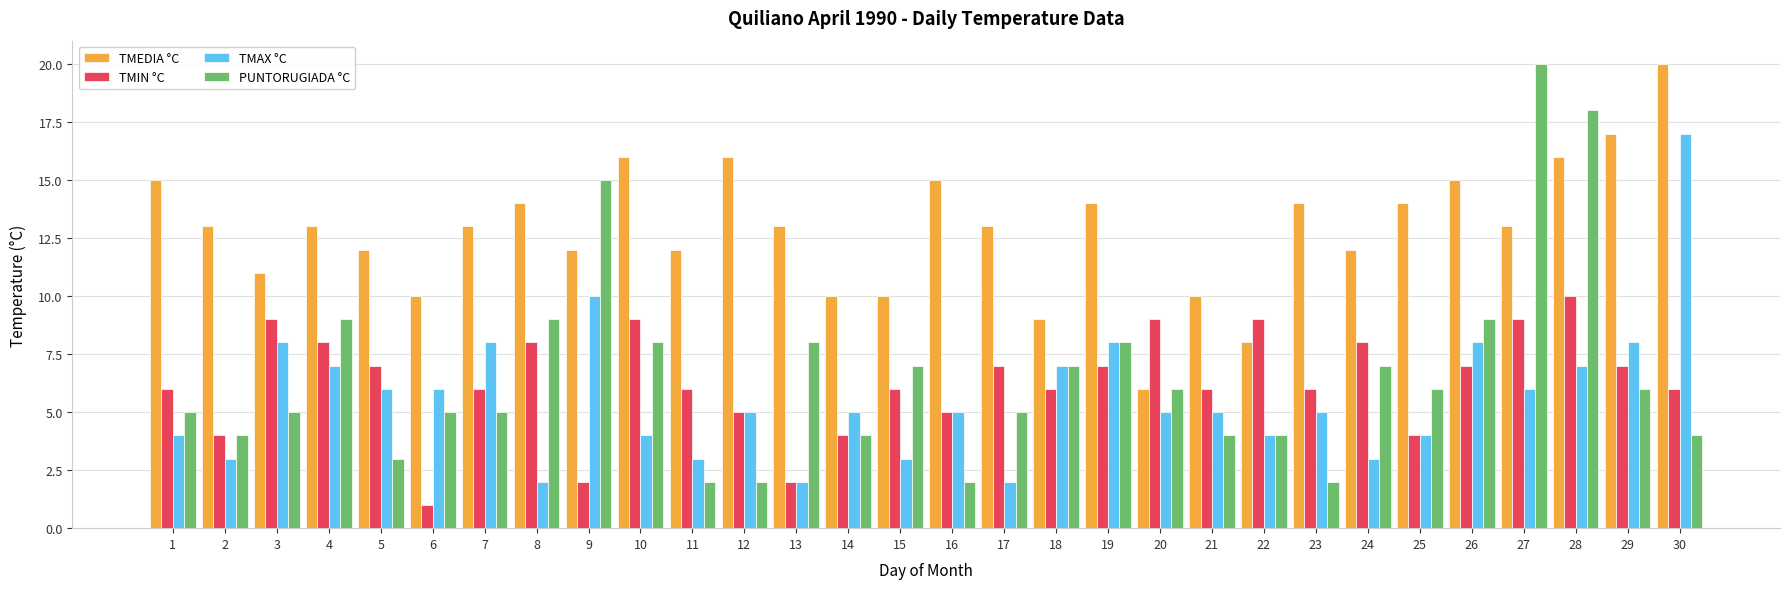

Reading right to left, what are all the values shown in this chart?

TMEDIA °C: 30=20	29=17	28=16	27=13	26=15	25=14	24=12	23=14	22=8	21=10	20=6	19=14	18=9	17=13	16=15	15=10	14=10	13=13	12=16	11=12	10=16	9=12	8=14	7=13	6=10	5=12	4=13	3=11	2=13	1=15
TMIN °C: 30=6	29=7	28=10	27=9	26=7	25=4	24=8	23=6	22=9	21=6	20=9	19=7	18=6	17=7	16=5	15=6	14=4	13=2	12=5	11=6	10=9	9=2	8=8	7=6	6=1	5=7	4=8	3=9	2=4	1=6
TMAX °C: 30=17	29=8	28=7	27=6	26=8	25=4	24=3	23=5	22=4	21=5	20=5	19=8	18=7	17=2	16=5	15=3	14=5	13=2	12=5	11=3	10=4	9=10	8=2	7=8	6=6	5=6	4=7	3=8	2=3	1=4
PUNTORUGIADA °C: 30=4	29=6	28=18	27=20	26=9	25=6	24=7	23=2	22=4	21=4	20=6	19=8	18=7	17=5	16=2	15=7	14=4	13=8	12=2	11=2	10=8	9=15	8=9	7=5	6=5	5=3	4=9	3=5	2=4	1=5